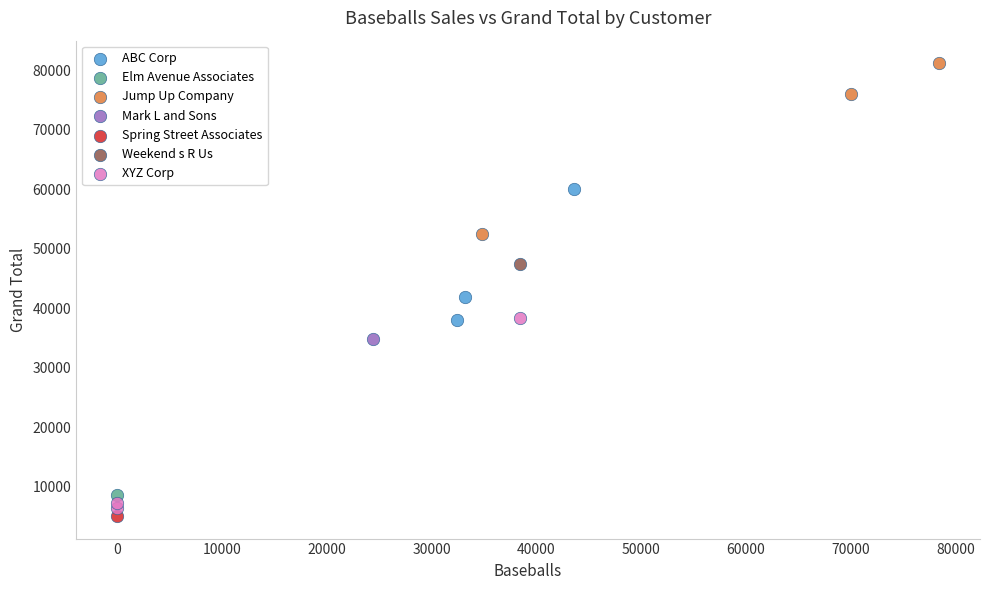

Which series contains the highest Y value?

Jump Up Company